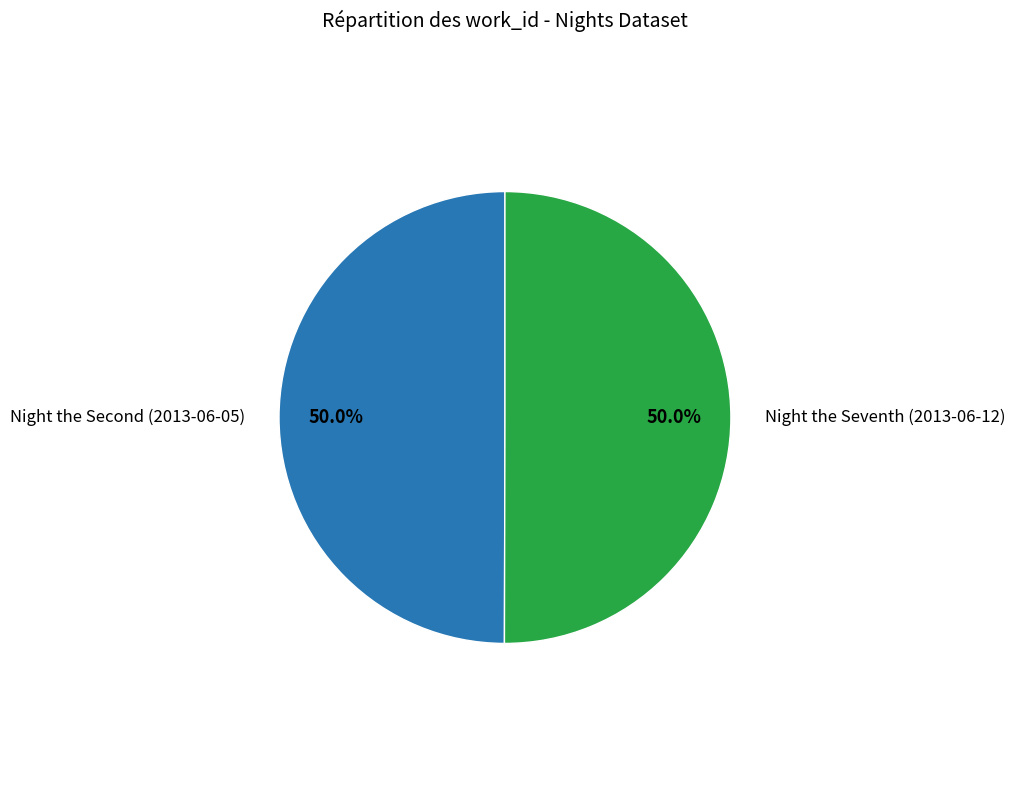

Rank the categories by value from lowest to highest.

Night the Second (2013-06-05), Night the Seventh (2013-06-12)